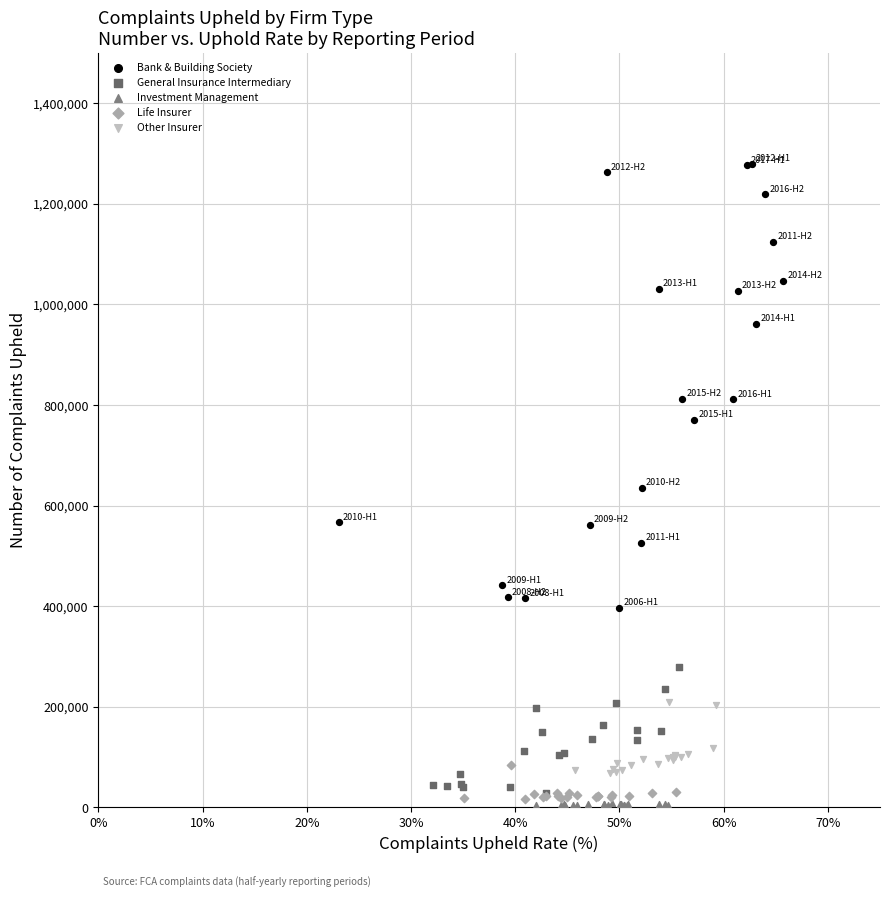

Which series contains the lowest Y value?

Investment Management